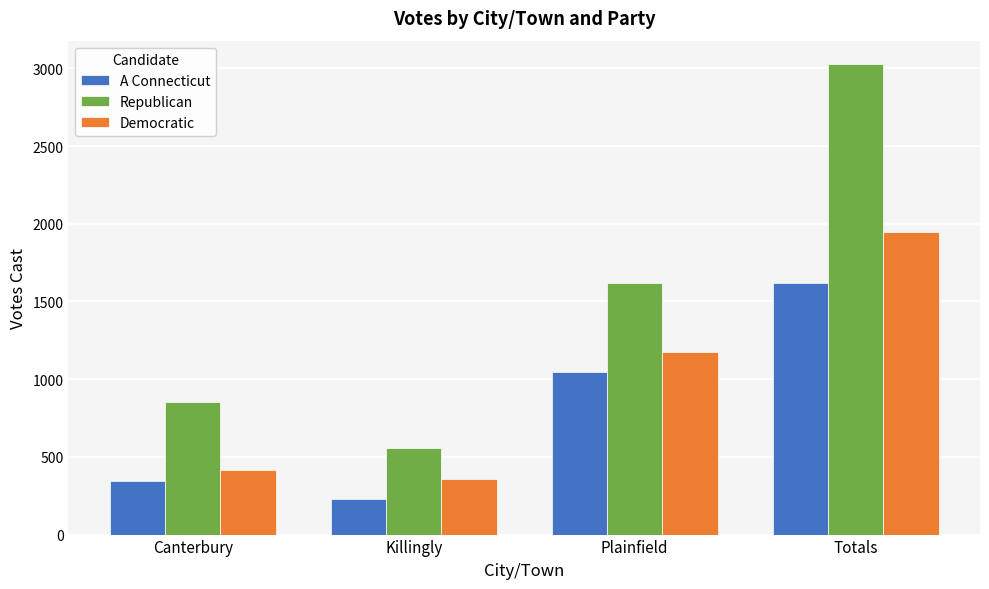

At which category is the sum across all series the highest?

Totals